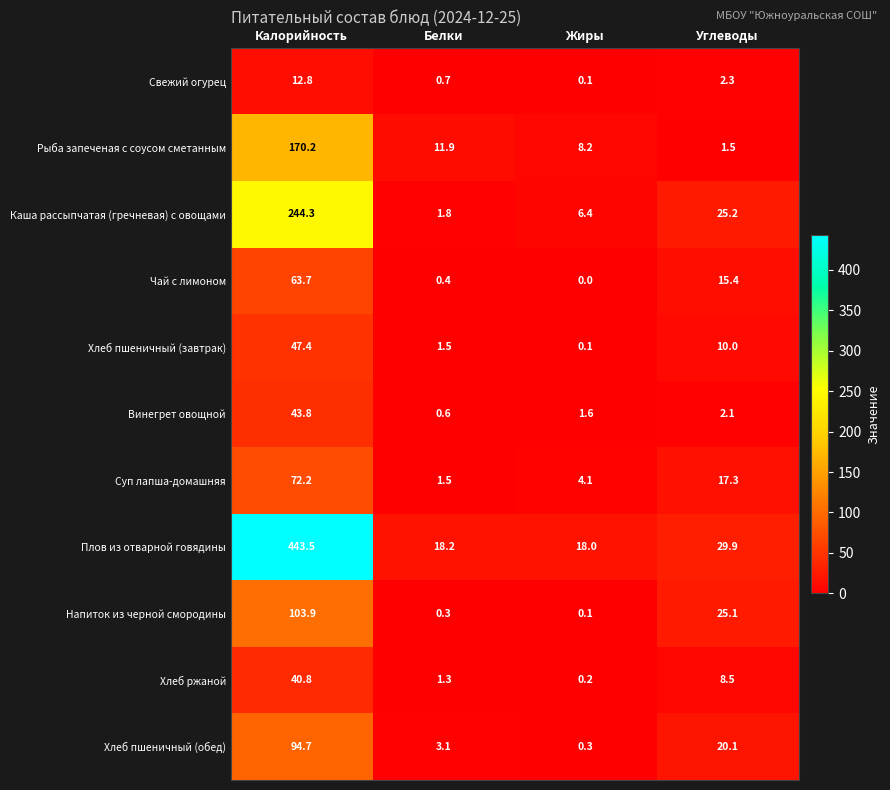

What is the highest value of the Хлеб пшеничный (обед) series?

94.7